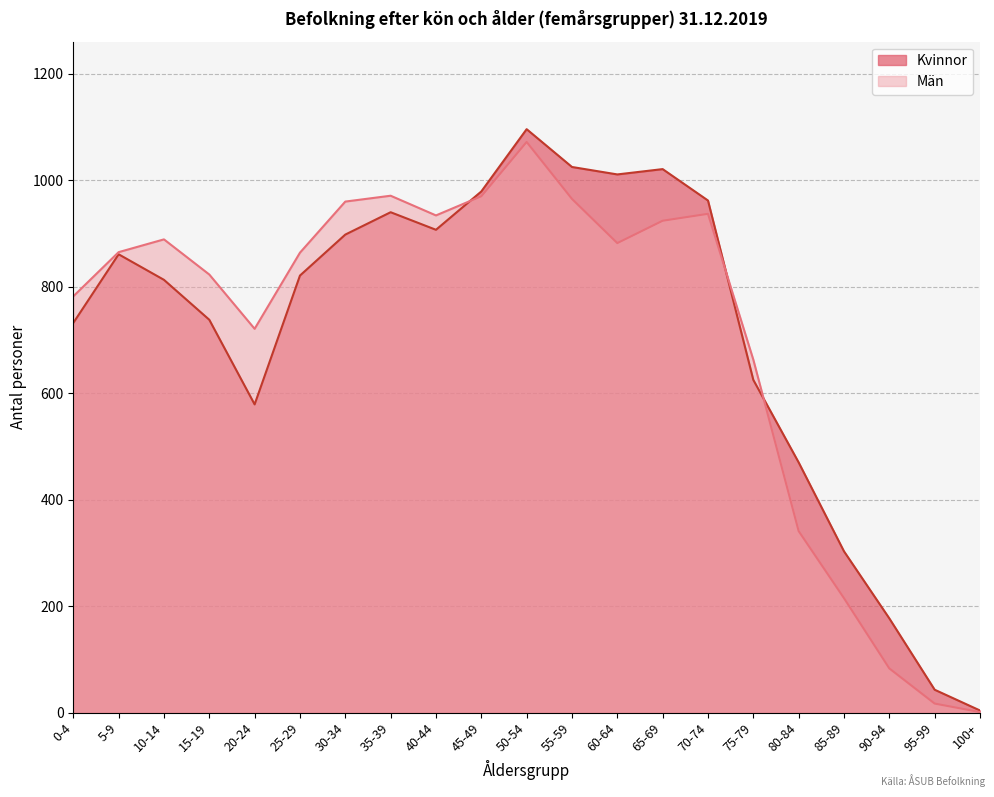

What is the maximum value shown in the chart?

1096